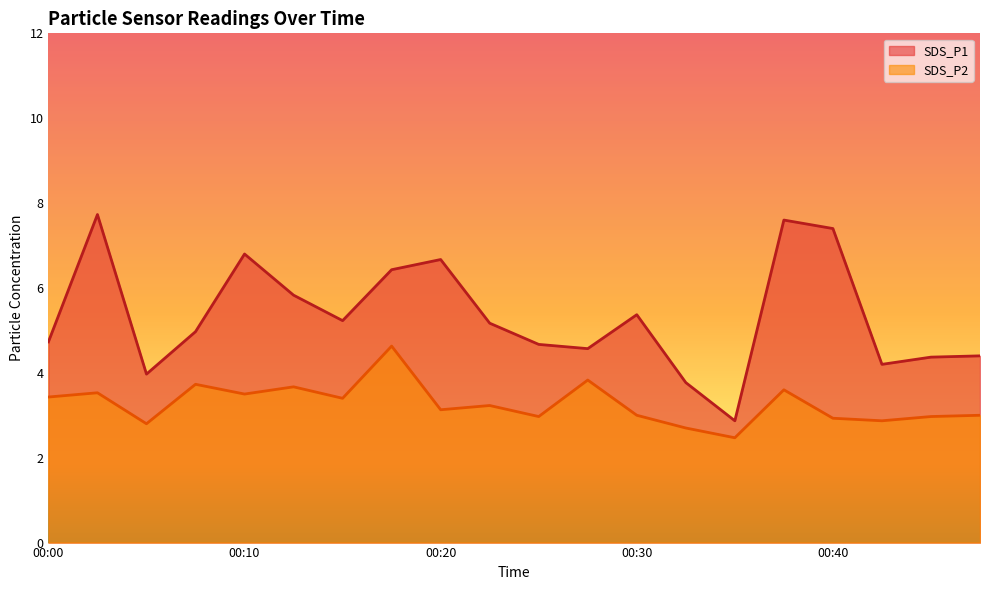

What is the difference between the SDS_P1 values at 00:40 and 00:42?

3.2